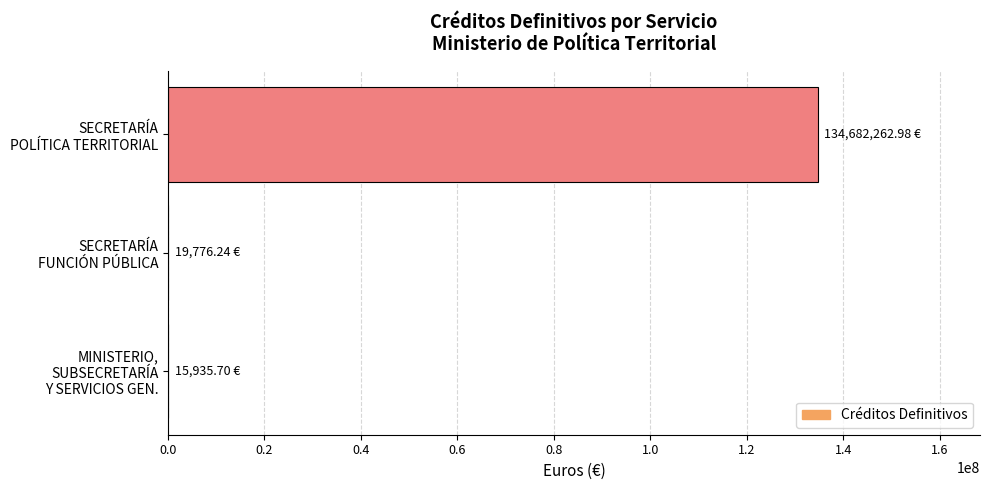

What is the sum of all values?

134717974.9